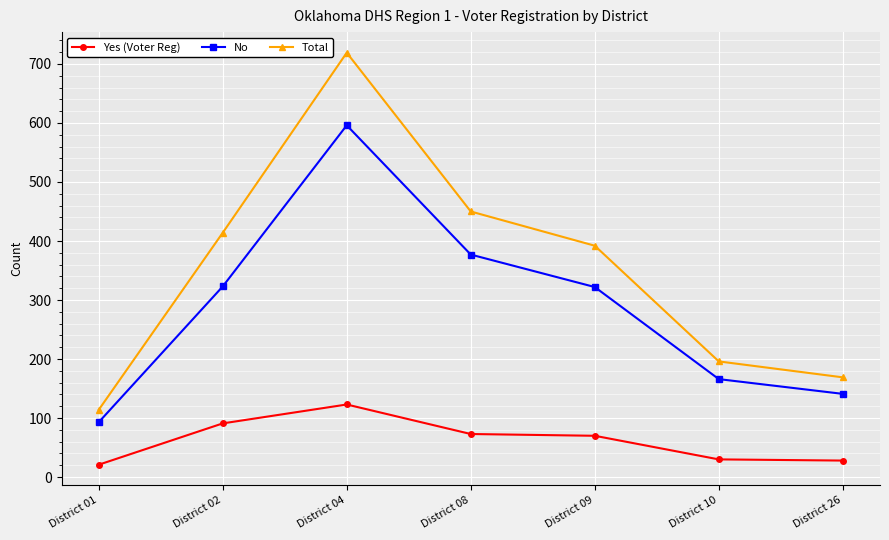

At how many categories does at least one series exceed 127?

6